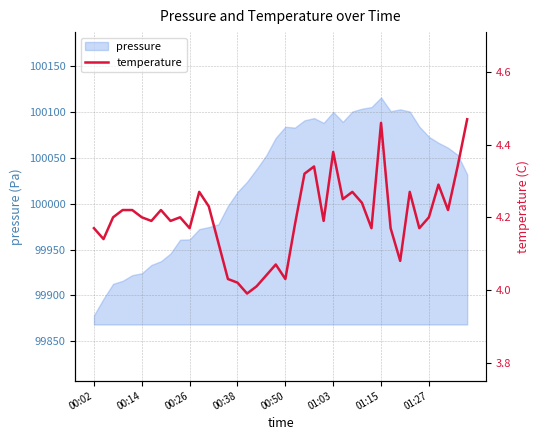

What is the lowest value of the pressure series?

99878.3